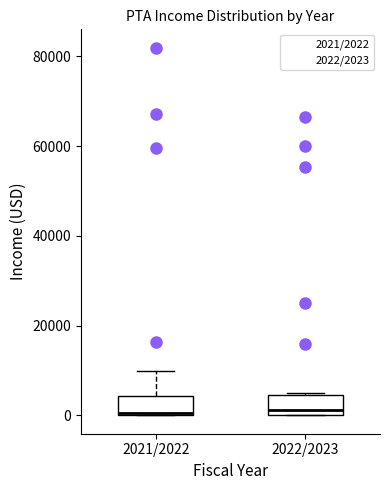

Where does the median line of the box for 2022/2023 sit on the y-axis? The values are not printed on the chart, so give them approximately, as read against the axis.

2000